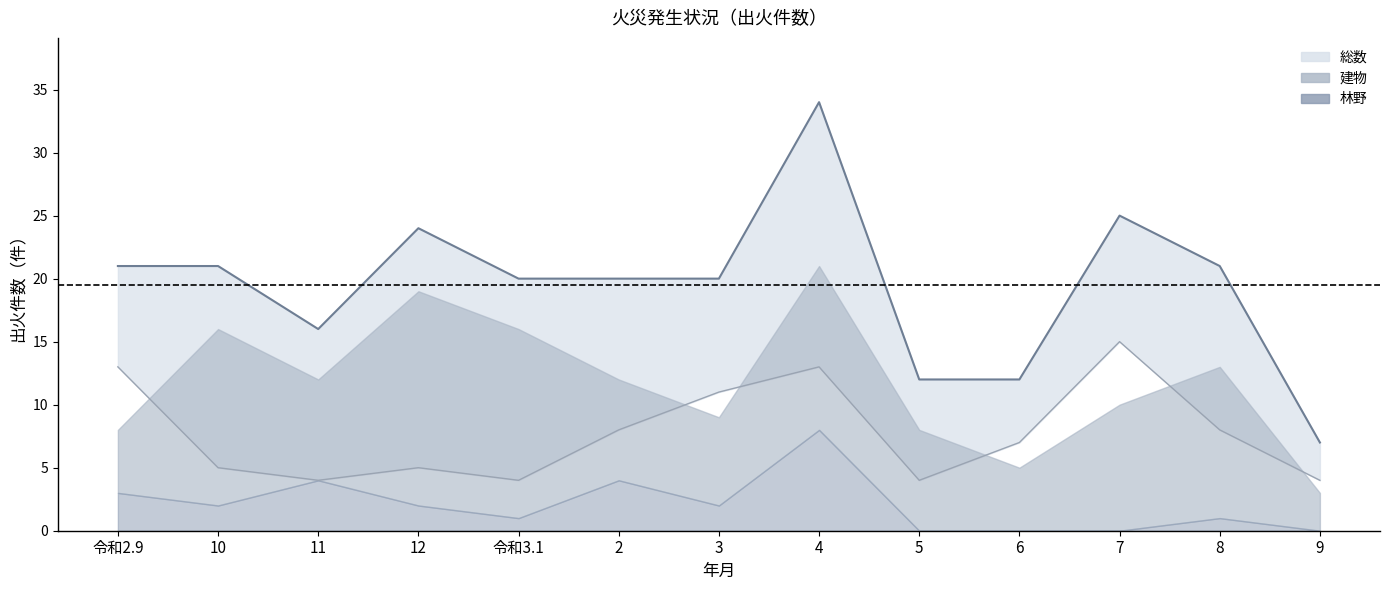

At how many categories does at least one series exceed 23?

3